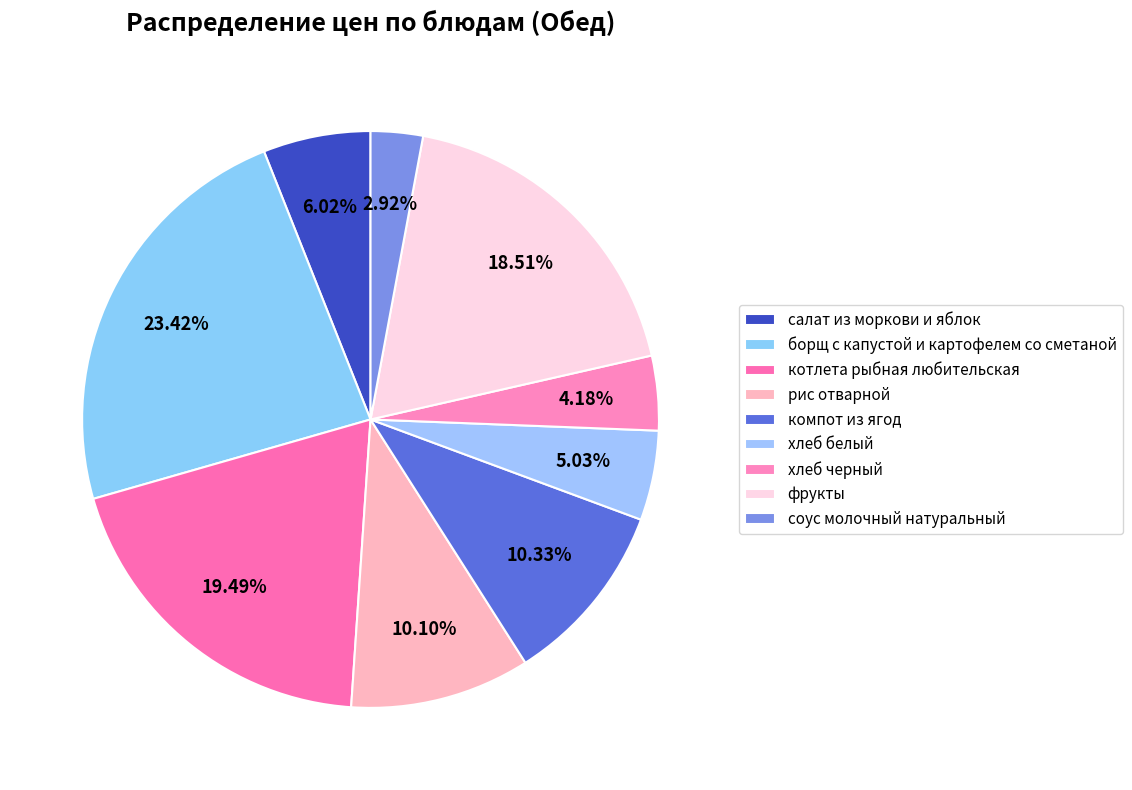

The соус молочный натуральный slice represents 3% of the pie. True or false?

True